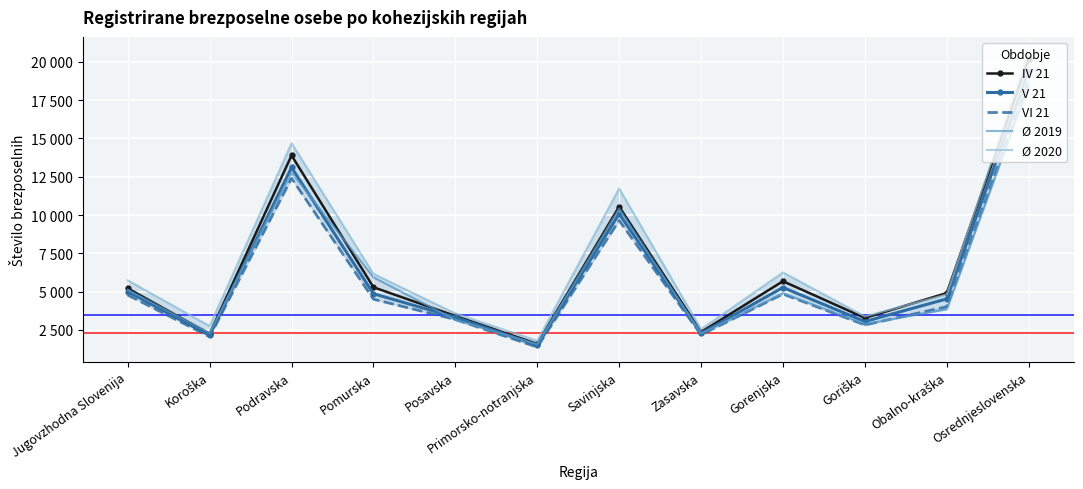

Between which two adjacent categories do Ø 2020 and IV 21 first intersect?

Goriška and Obalno-kraška